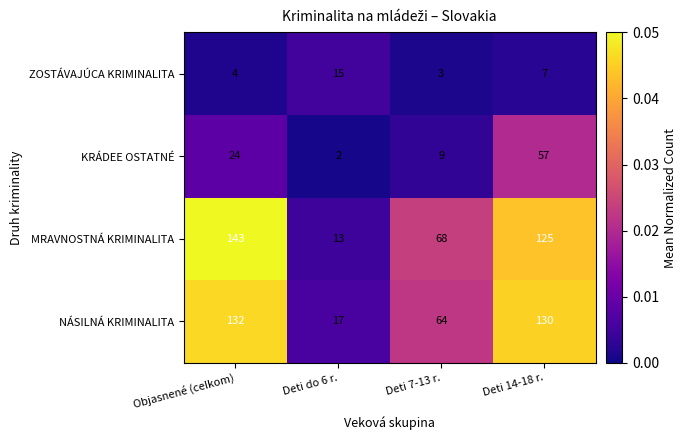

What is the approximate value of NÁSILNÁ KRIMINALITA at Deti 7-13 r., to the nearest 5?

65